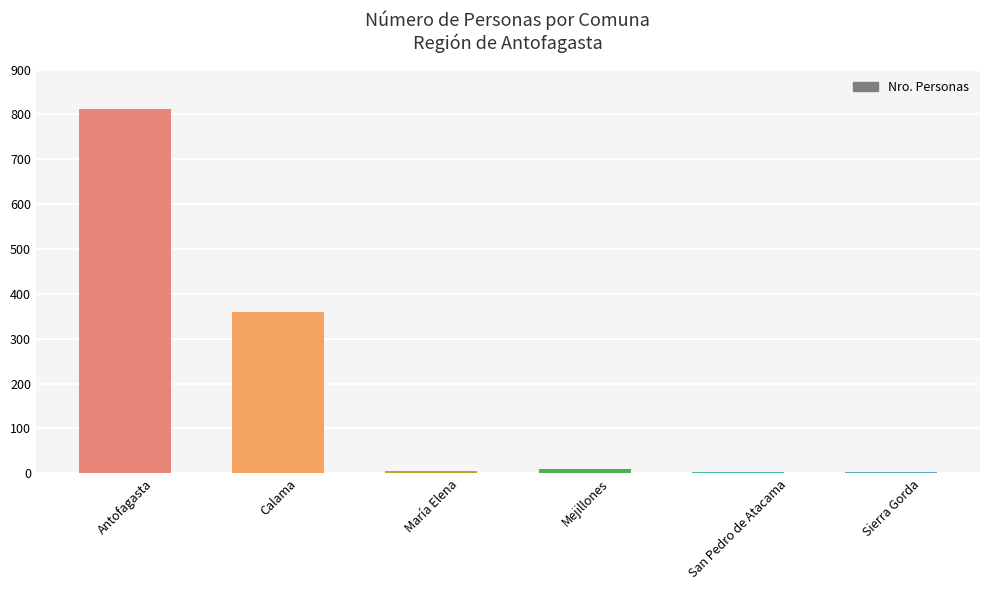

True or false: the data shows 322 at Antofagasta.

False